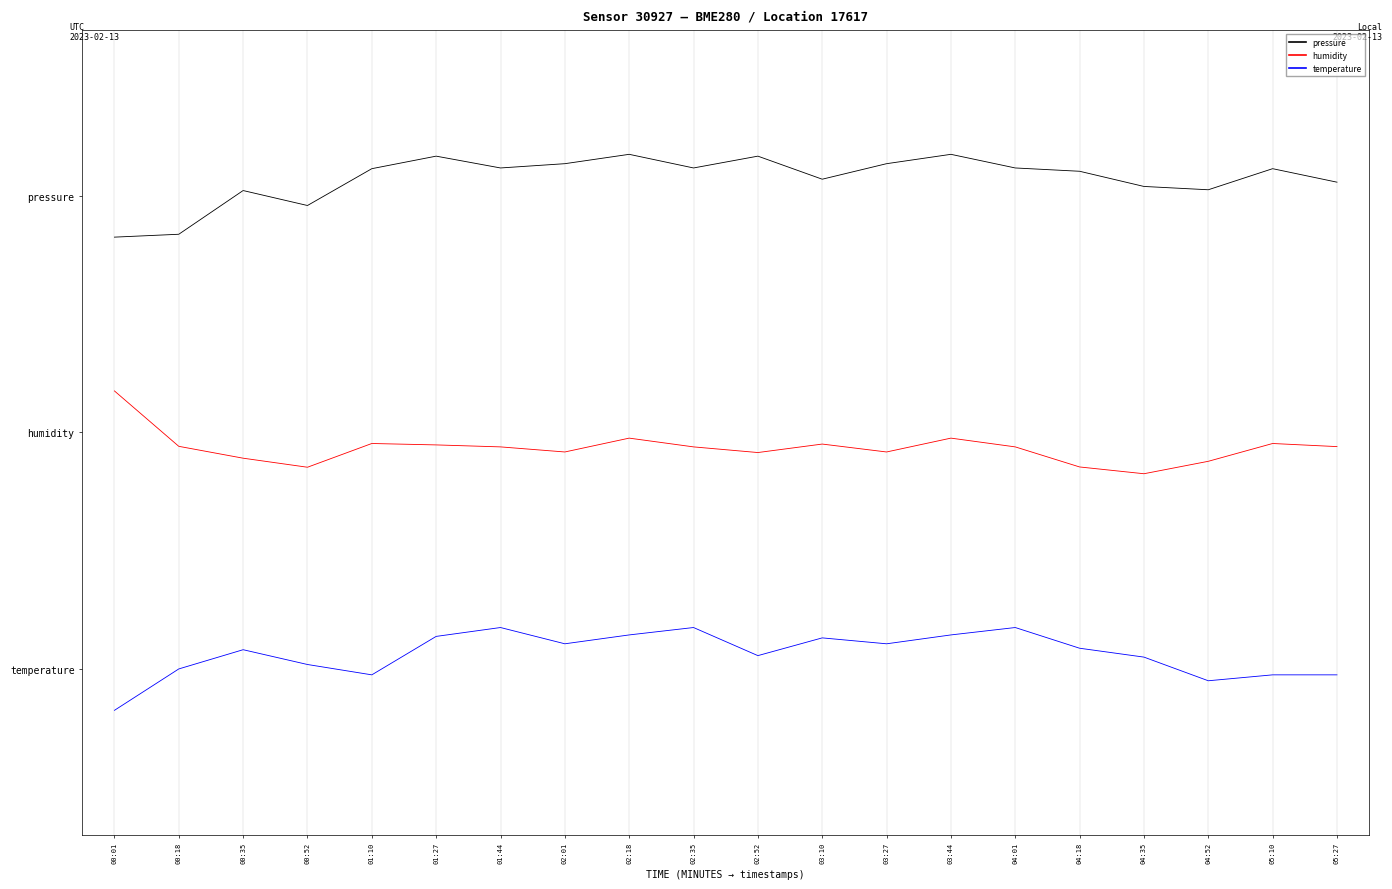

Reading right to left, what are all the values shown in this chart?

pressure: 05:27=2.1	05:10=2.1	04:52=2.0	04:35=2.0	04:18=2.1	04:01=2.1	03:44=2.2	03:27=2.1	03:10=2.1	02:52=2.2	02:35=2.1	02:18=2.2	02:01=2.1	01:44=2.1	01:27=2.2	01:10=2.1	00:52=2.0	00:35=2.0	00:18=1.8	00:01=1.8
humidity: 05:27=0.9	05:10=1.0	04:52=0.9	04:35=0.8	04:18=0.9	04:01=0.9	03:44=1.0	03:27=0.9	03:10=1.0	02:52=0.9	02:35=0.9	02:18=1.0	02:01=0.9	01:44=0.9	01:27=0.9	01:10=1.0	00:52=0.9	00:35=0.9	00:18=0.9	00:01=1.2
temperature: 05:27=-0.0	05:10=-0.0	04:52=-0.0	04:35=0.1	04:18=0.1	04:01=0.2	03:44=0.1	03:27=0.1	03:10=0.1	02:52=0.1	02:35=0.2	02:18=0.1	02:01=0.1	01:44=0.2	01:27=0.1	01:10=-0.0	00:52=0.0	00:35=0.1	00:18=0.0	00:01=-0.2